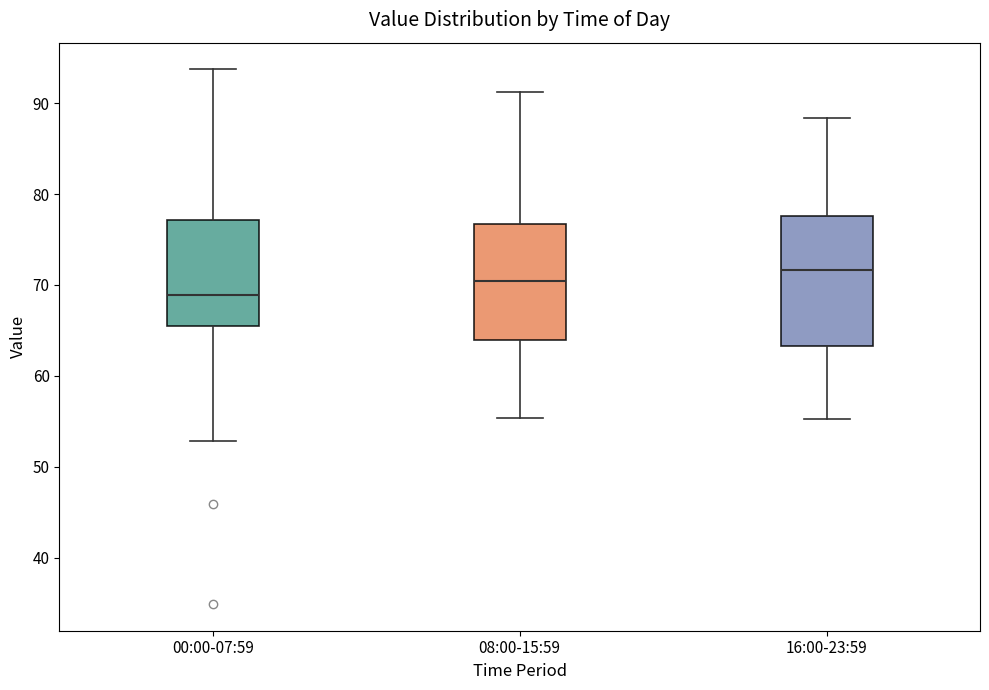

Where is the lower edge of the box for 16:00-23:59 on the y-axis? The values are not printed on the chart, so give them approximately, as read against the axis.

63